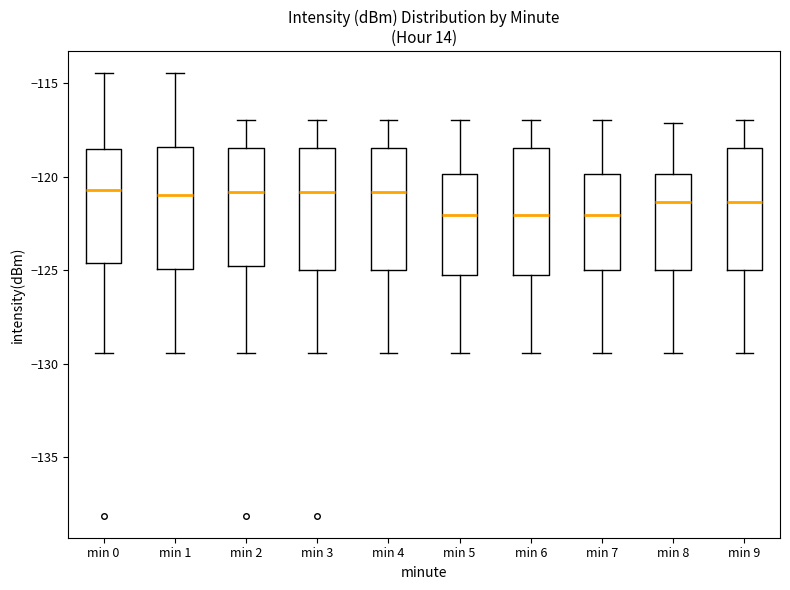

Reading left to right, read every box against the y-axis: the position of its median line, the range the box covers, and the ends of its whiskers. The values are not printed on the chart, so give them approximately, as read against the axis.

min 0: median -120.5, box -124.5 to -118.5, whiskers -129.5 to -114.5
min 1: median -121.0, box -125.0 to -118.5, whiskers -129.5 to -114.5
min 2: median -121.0, box -125.0 to -118.5, whiskers -129.5 to -117.0
min 3: median -121.0, box -125.0 to -118.5, whiskers -129.5 to -117.0
min 4: median -121.0, box -125.0 to -118.5, whiskers -129.5 to -117.0
min 5: median -122.0, box -125.0 to -120.0, whiskers -129.5 to -117.0
min 6: median -122.0, box -125.0 to -118.5, whiskers -129.5 to -117.0
min 7: median -122.0, box -125.0 to -120.0, whiskers -129.5 to -117.0
min 8: median -121.5, box -125.0 to -120.0, whiskers -129.5 to -117.0
min 9: median -121.5, box -125.0 to -118.5, whiskers -129.5 to -117.0